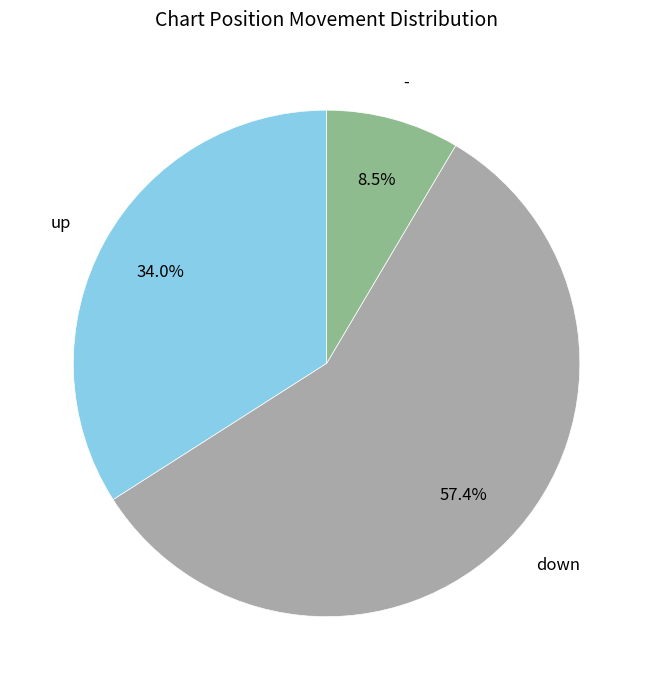

Is there any slice that represents more than half of the pie?

Yes